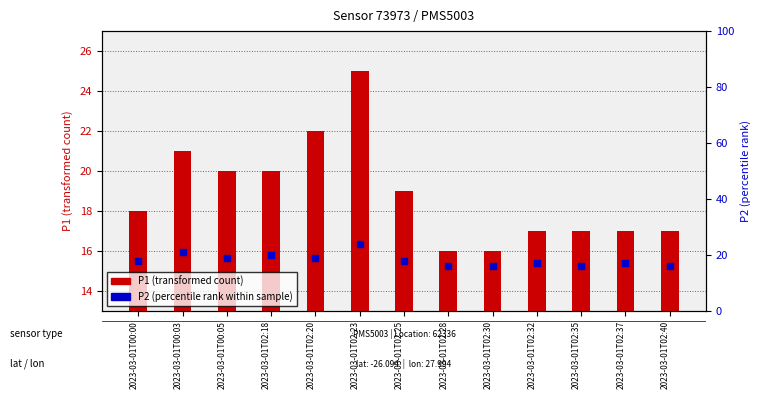

What are all the series names shown in the legend?

P1 (transformed count), P2 (percentile rank within sample)